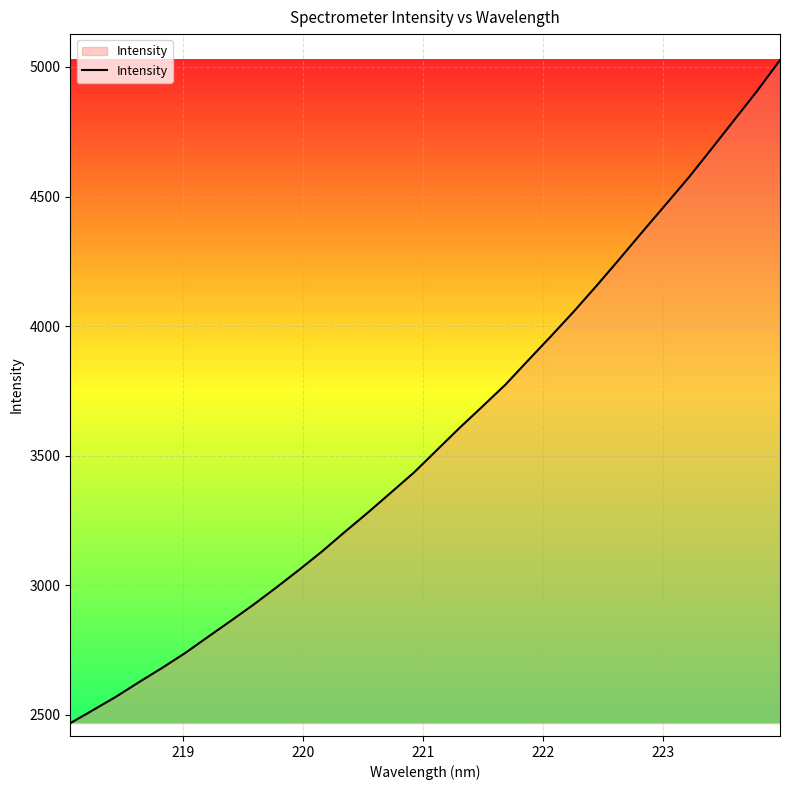

What is the difference between the maximum and minimum values?

2559.6